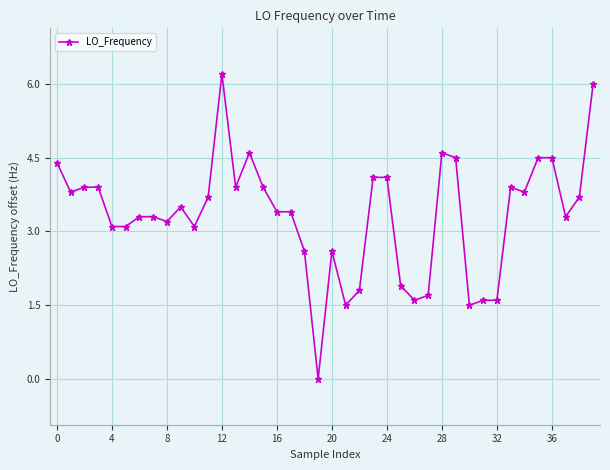

What is the difference between the maximum and minimum values?

6.2